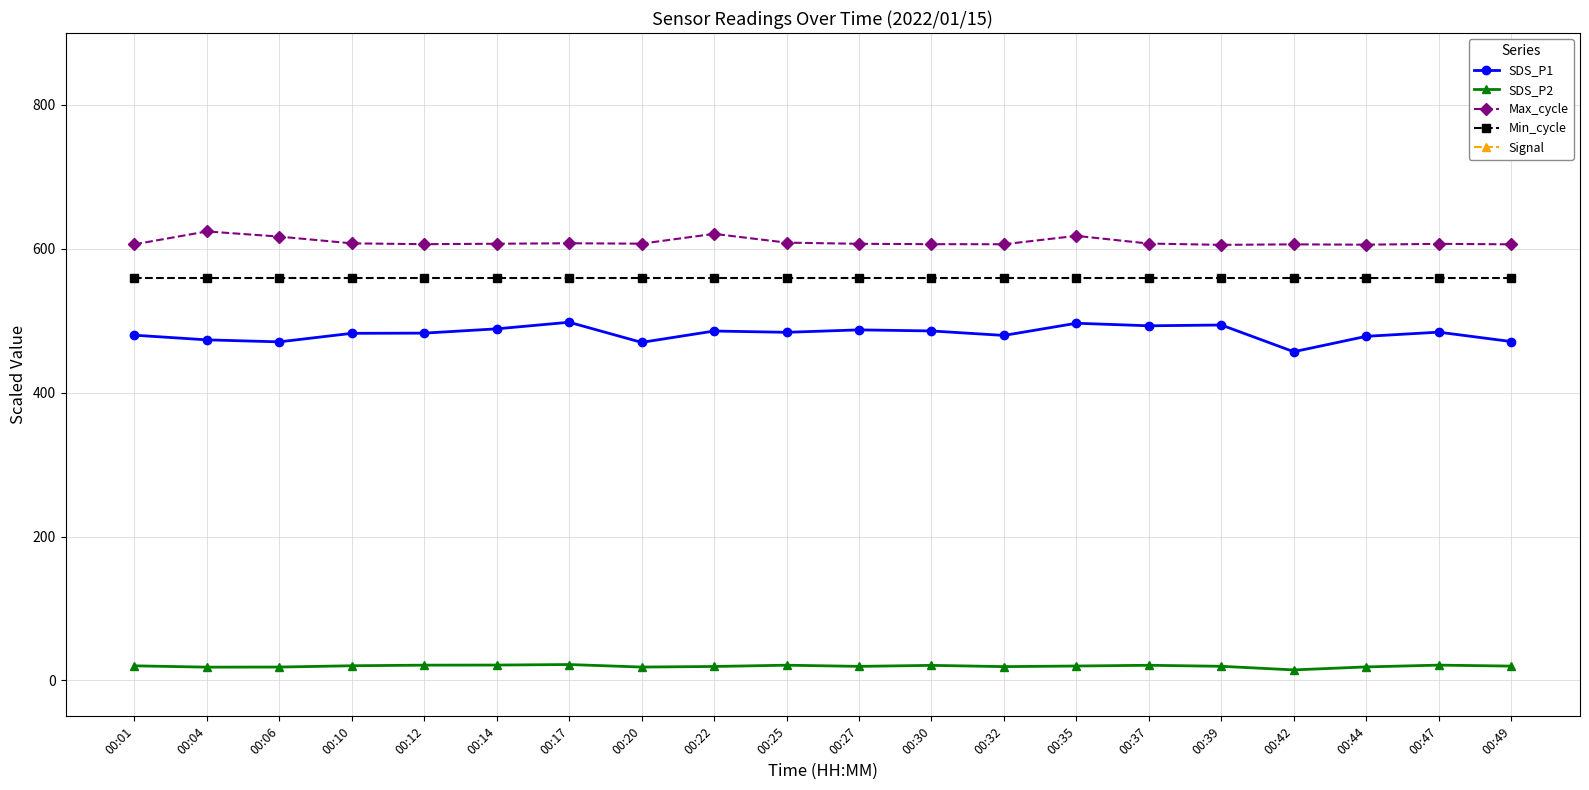

How many distinct data groups are displayed?

5